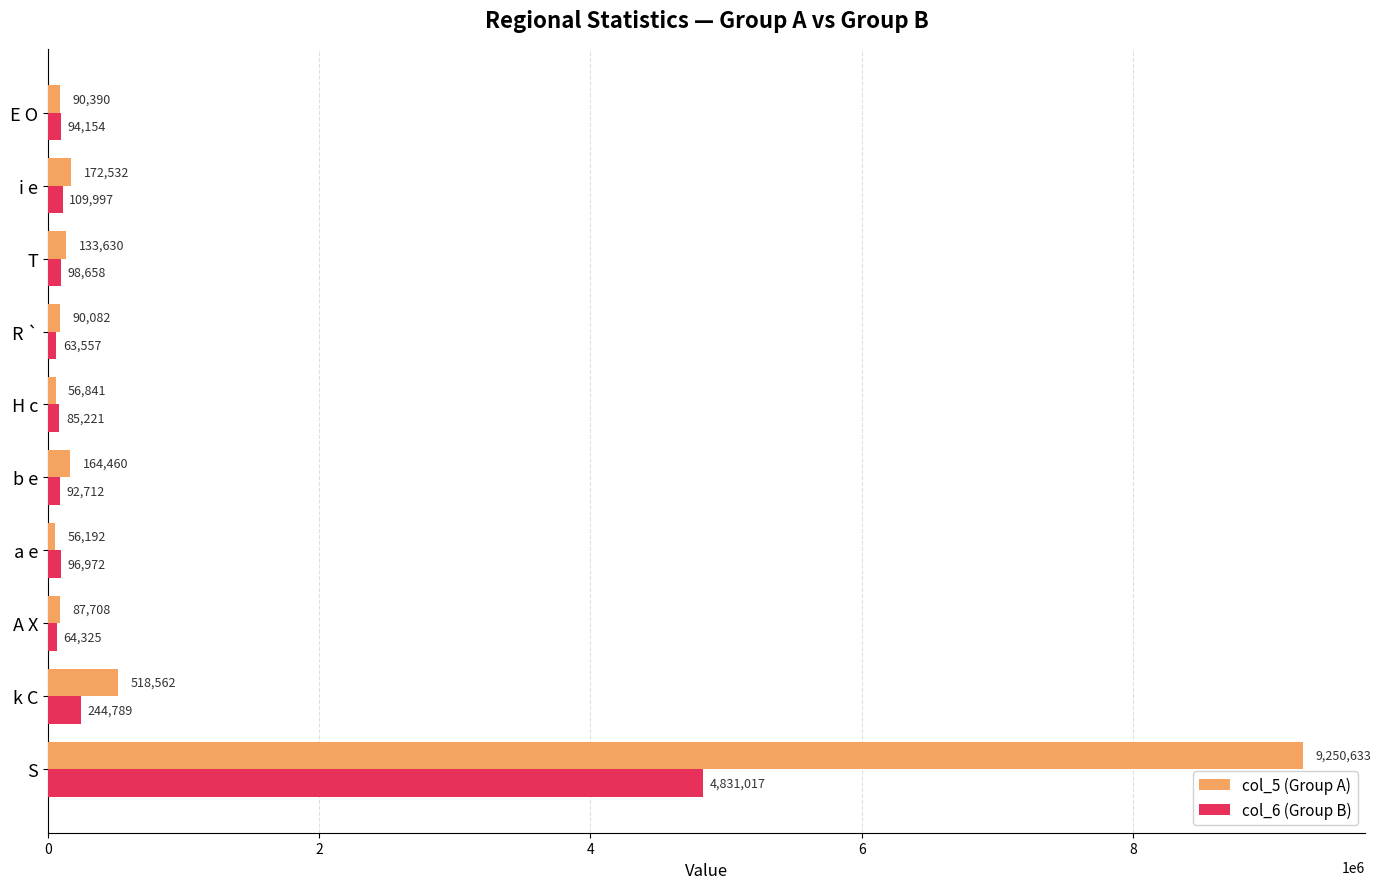

What is the difference between the maximum and minimum values in the col_5 (Group A) series?

9194441